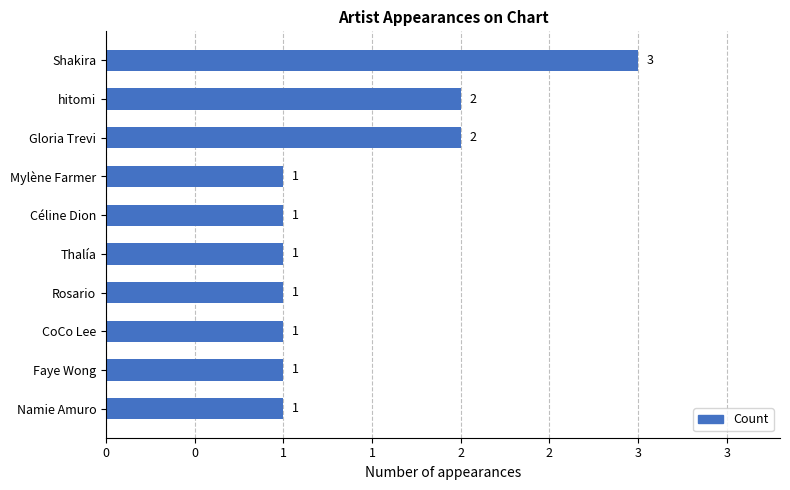

Does the chart contain any negative values?

No